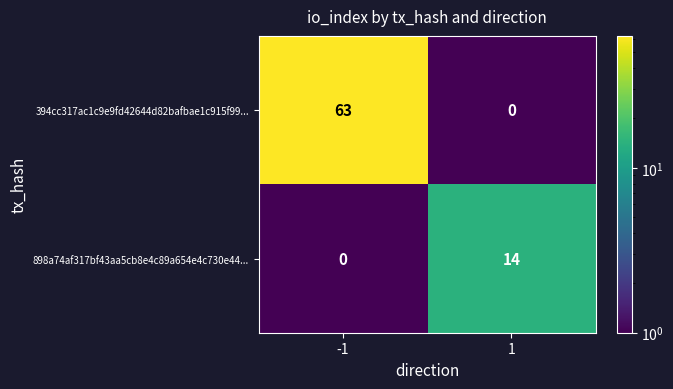

Which series changed the most between -1 and 1?

394cc317ac1c9e9fd42644d82bafbae1c915f99...